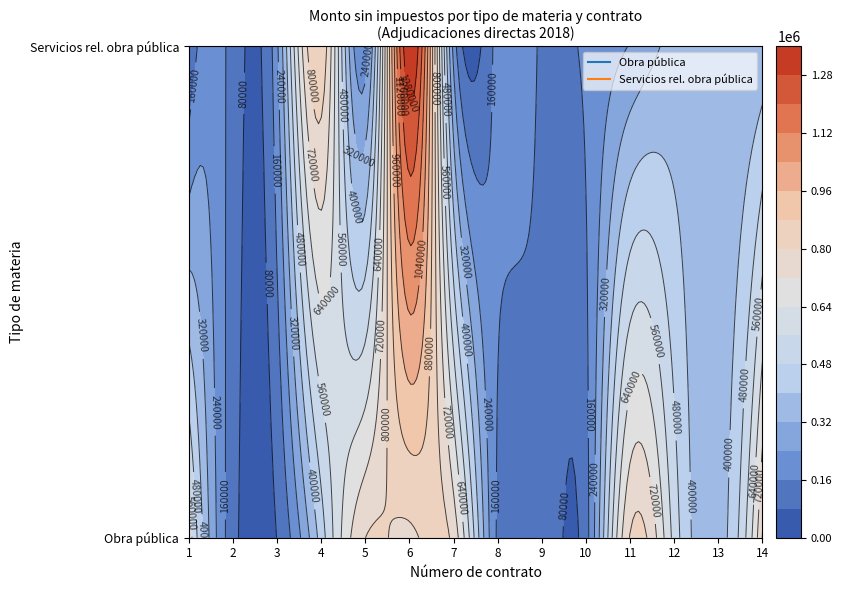

Reading left to right, extract all data points from this chart.

Adjudicación directa / Obra pública: 1=614524.2	2=108766.9	3=81842.1	4=436900.0	5=799882.7	6=781219.4	7=770384.0	8=145745.6	9=140140.0	10=128928.8	11=805920.5	12=530770.0	13=362766.7	14=805592.6
Adjudicación directa / Servicios relacionados con obra pública: 1=75477.2	2=127956.4	3=224096.6	4=862036.2	5=197991.1	6=1348126.6	7=213125.3	8=188427.6	9=149663.2	10=172979.2	11=245669.9	12=0.0	13=0.0	14=0.0